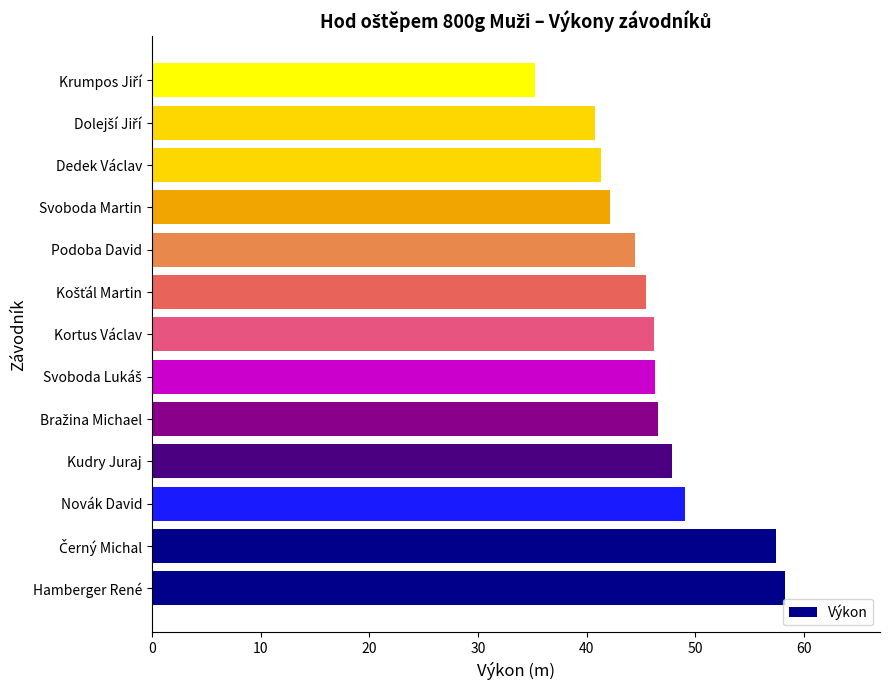

What is the difference between the maximum and second lowest values?

17.5